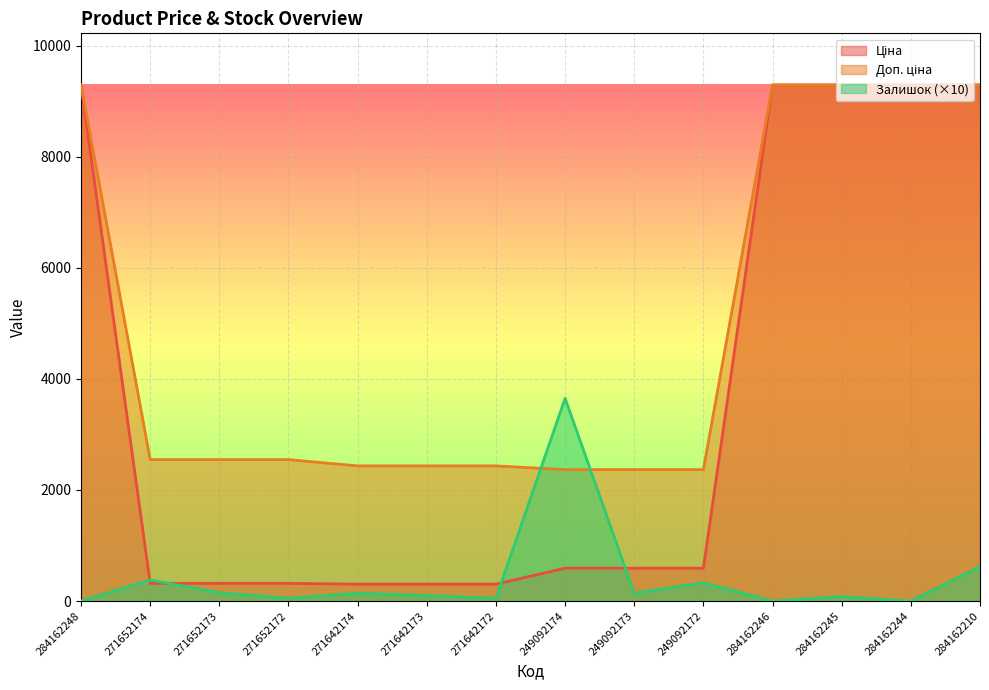

What is the maximum value for Залишок?

3650.0